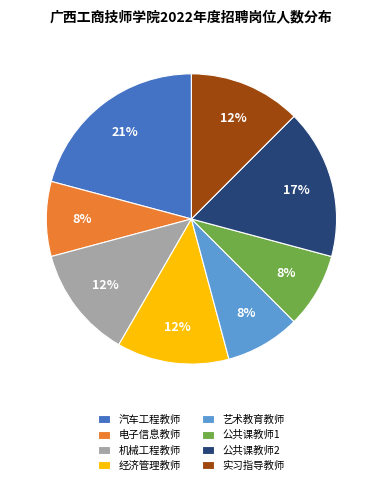

How many slices are in this pie chart?

8